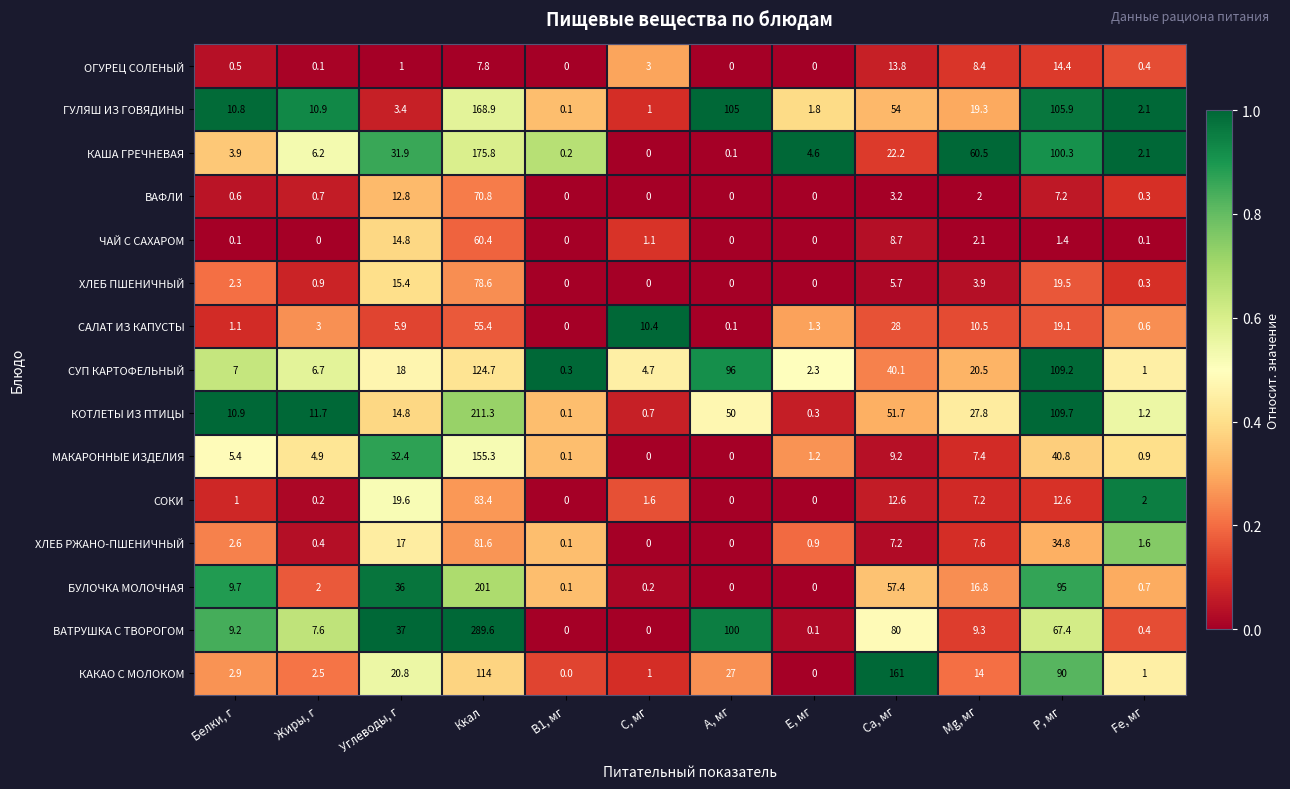

List the labels in order of КОТЛЕТЫ ИЗ ПТИЦЫ value, smallest first.

В1, мг, E, мг, С, мг, Fe, мг, Белки, г, Жиры, г, Углеводы, г, Mg, мг, А, мг, Са, мг, Р, мг, Ккал